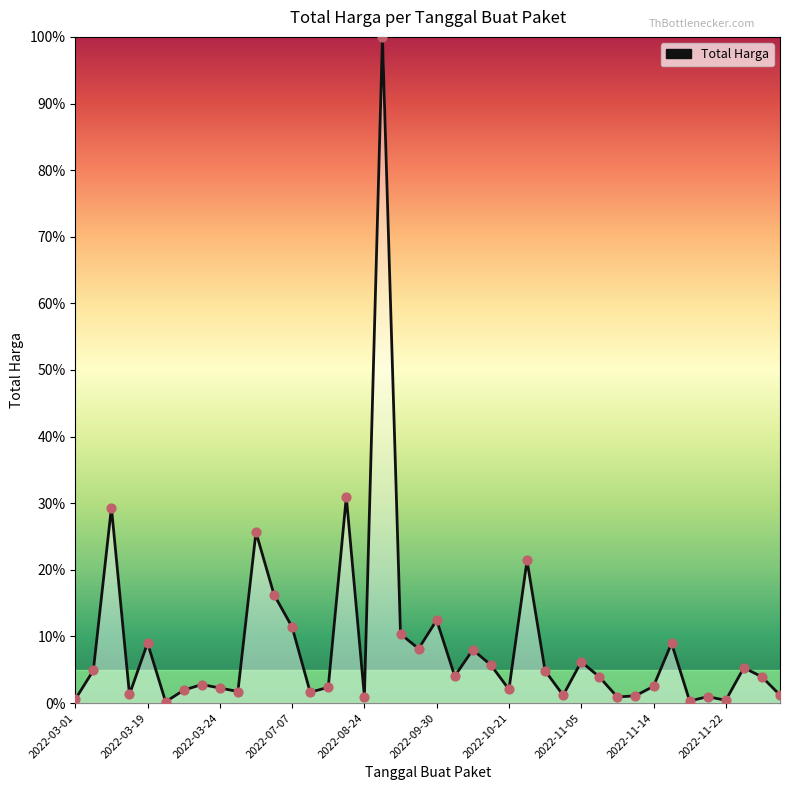

What is the difference between the maximum and minimum values?

99.8